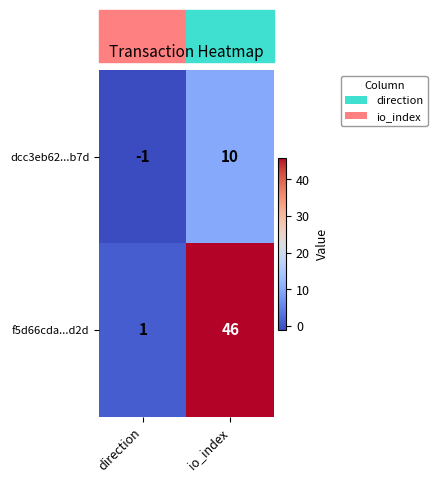

Where is dcc3eb62...b7d nearest to the value 4?

direction